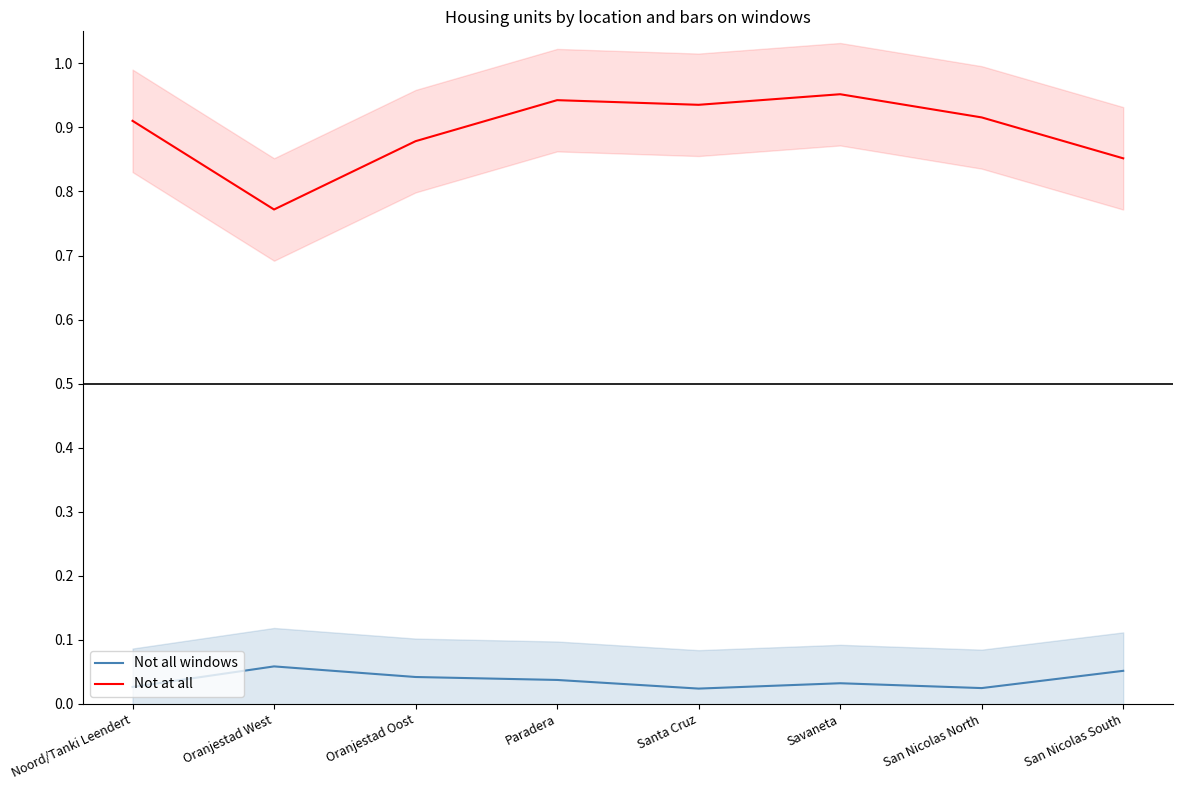

The value of Not all windows at Oranjestad West is 0.0. True or false?

False